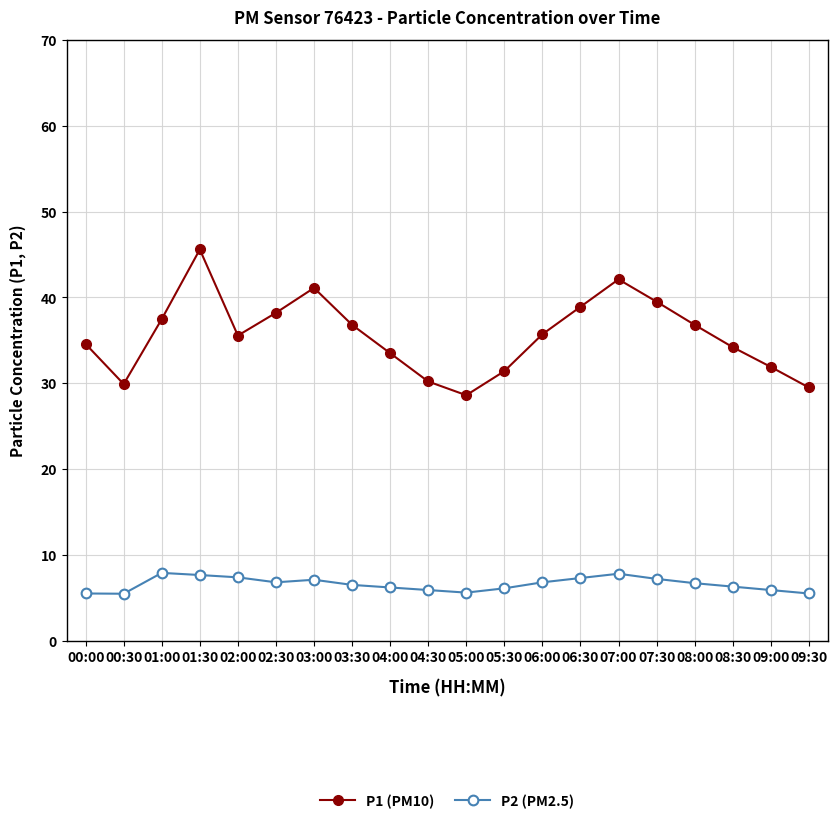

What is the difference between the highest and lowest values at 03:30?

30.3